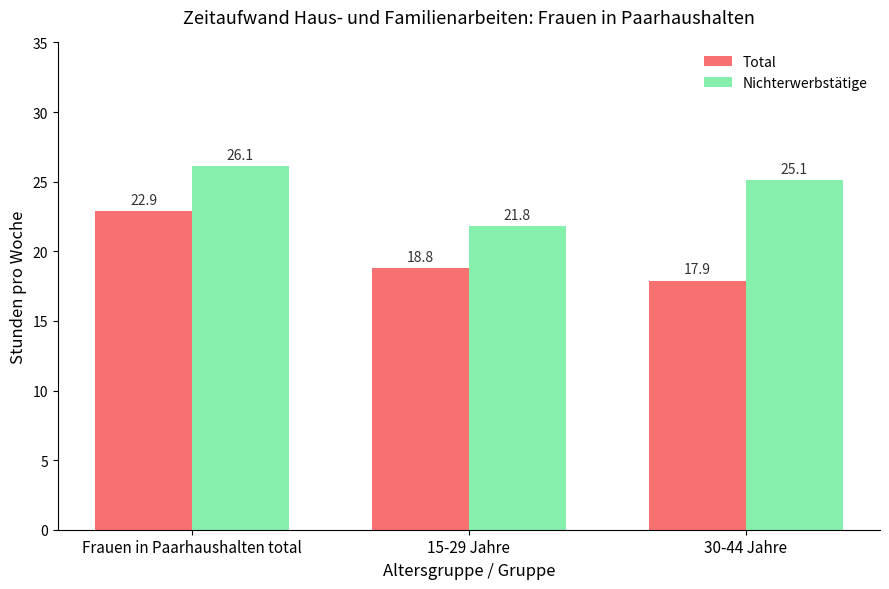

Rank the series at Frauen in Paarhaushalten total from highest to lowest value.

Nichterwerbstätige, Total